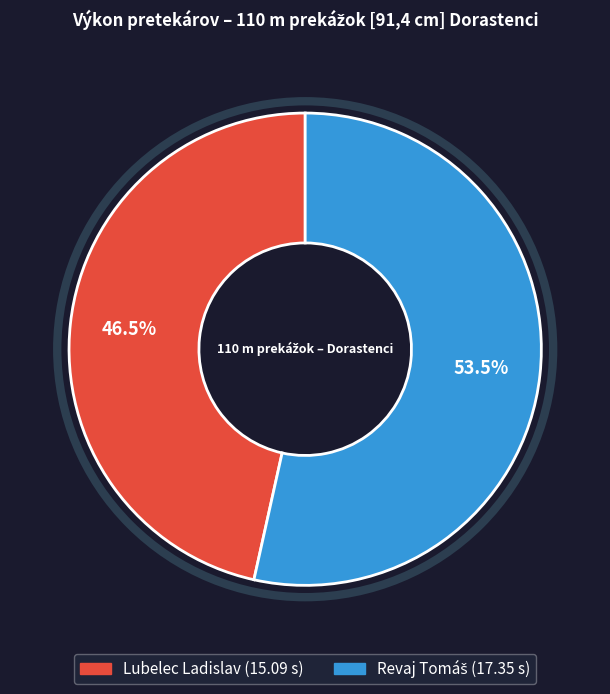

How much of the chart is everything except Lubelec Ladislav?

53.5%